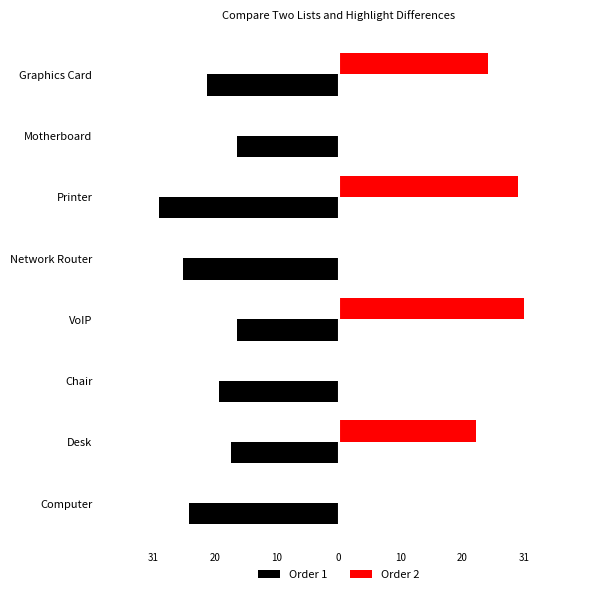

What are all the series names shown in the legend?

Order 1, Order 2